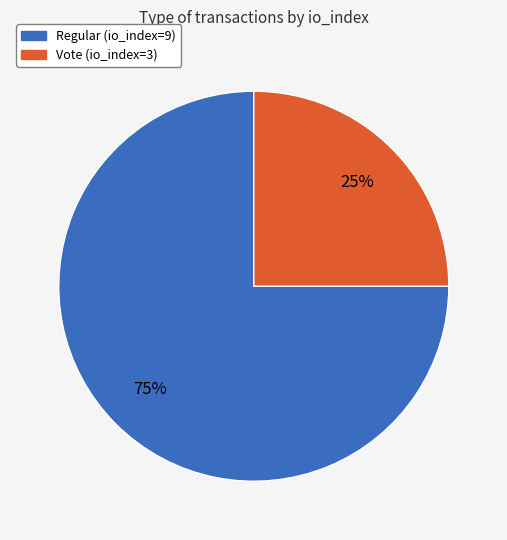

Do Vote and Regular together represent more than half of the pie?

Yes